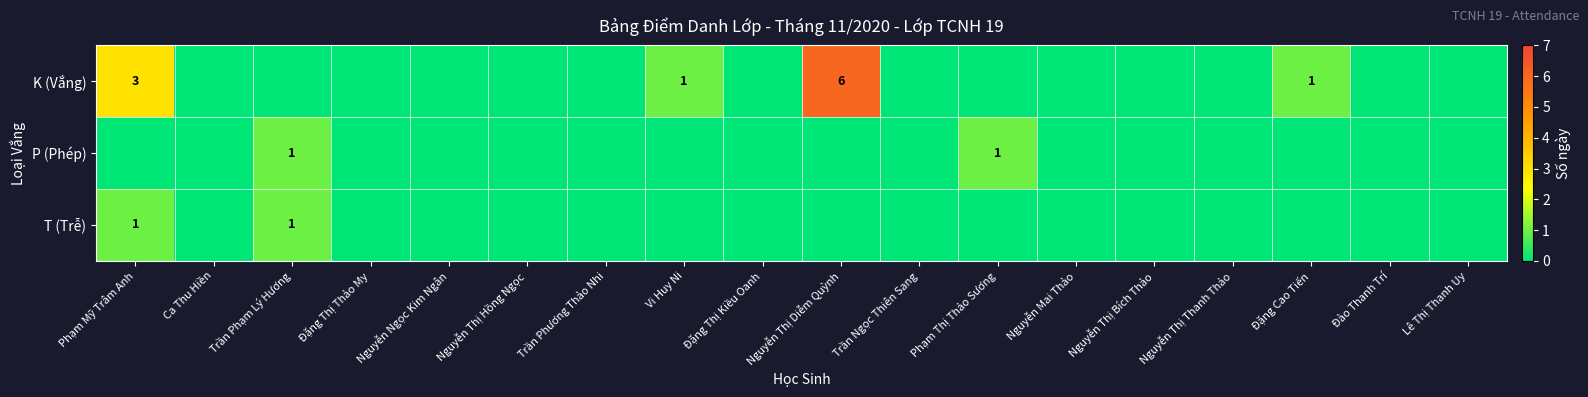

How many distinct data groups are displayed?

3